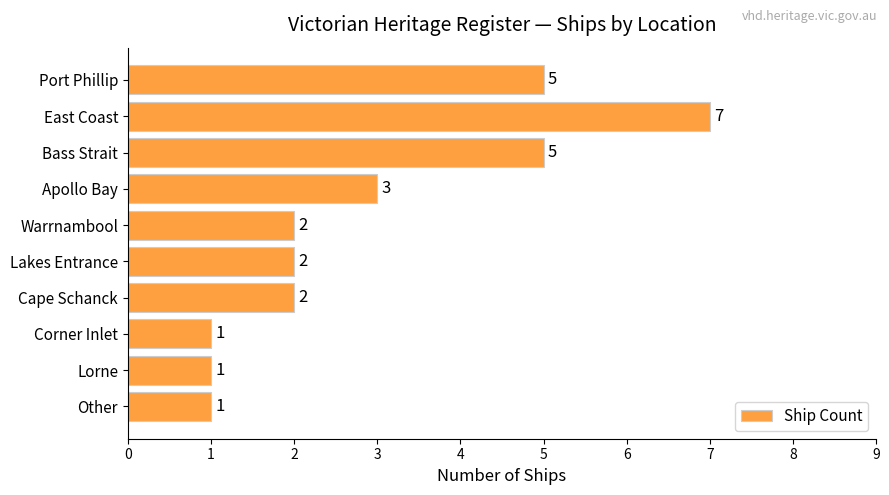

The chart shows a value of 2 at Lakes Entrance. True or false?

True